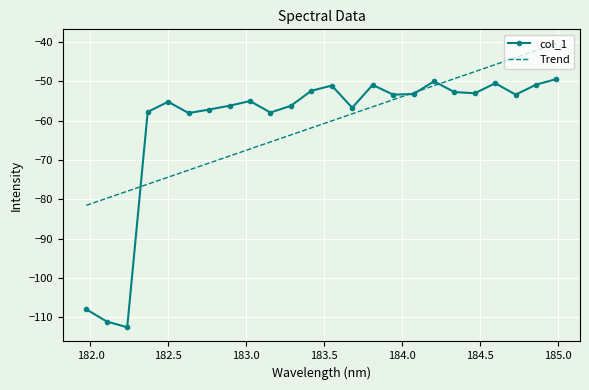

What is the highest value of the Trend series?

-40.4